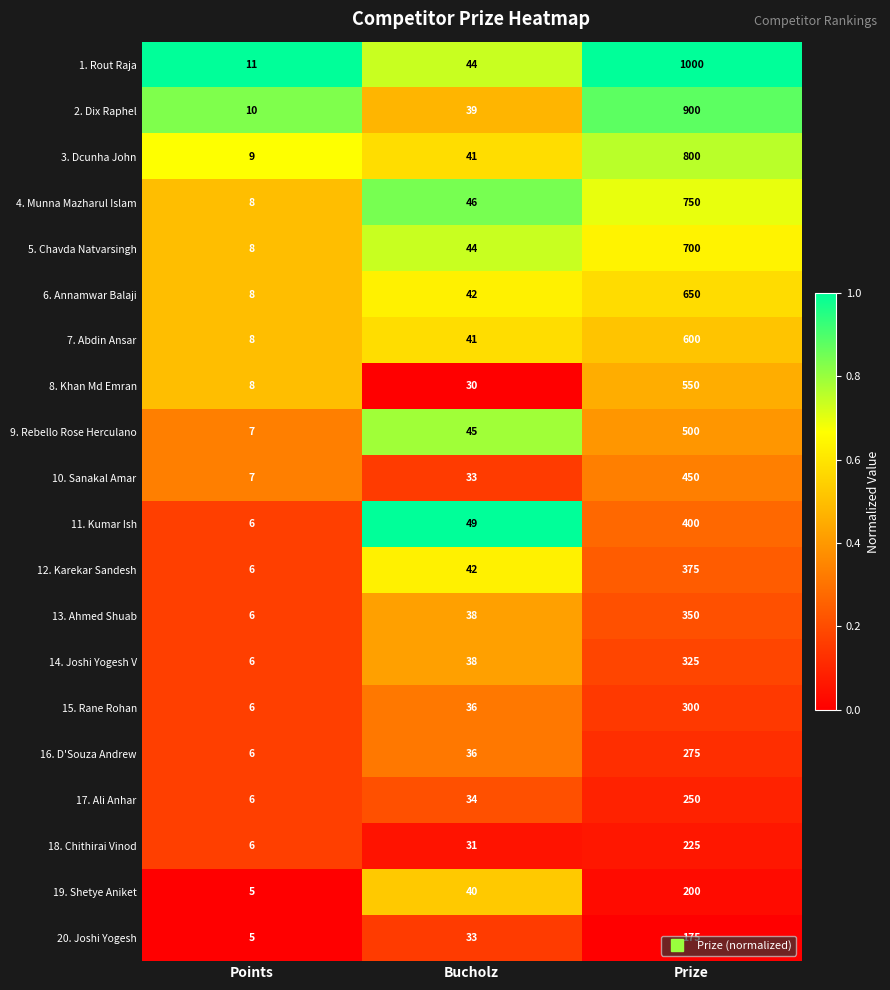

Which label corresponds to the smallest value in the chart?

Points